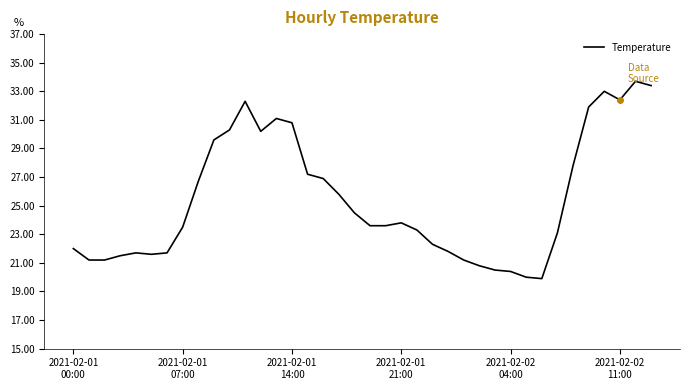

What is the greatest value displayed?

33.7